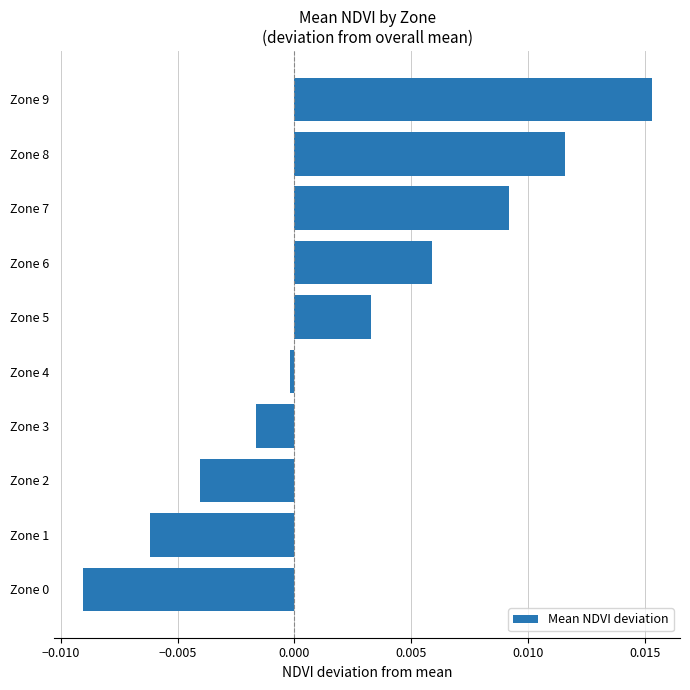

True or false: the data shows -0.0 at Zone 2.

True